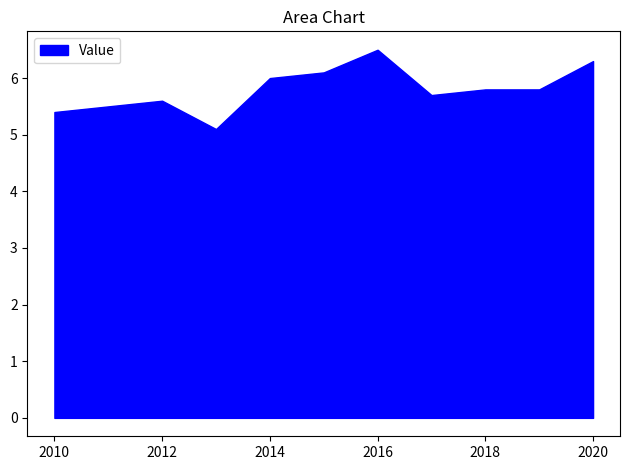

List the labels in order of value, smallest first.

2013, 2010, 2012, 2017, 2018, 2019, 2014, 2015, 2020, 2016